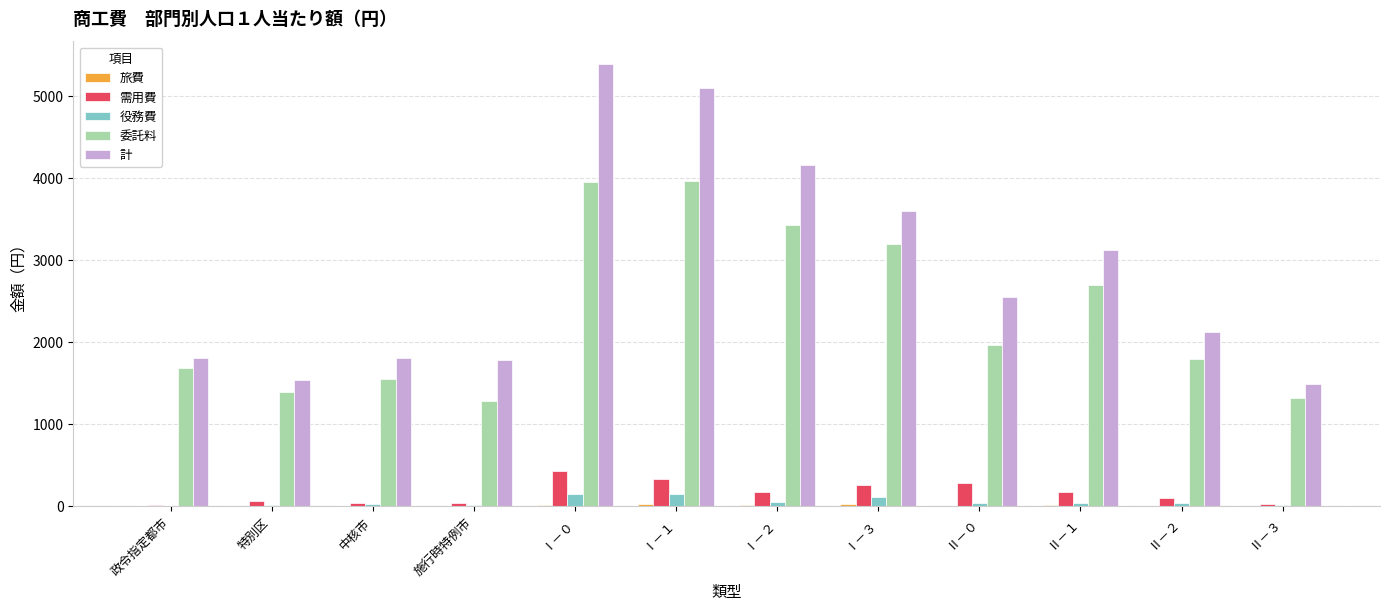

Which category has the highest value across all series?

Ⅰ－０